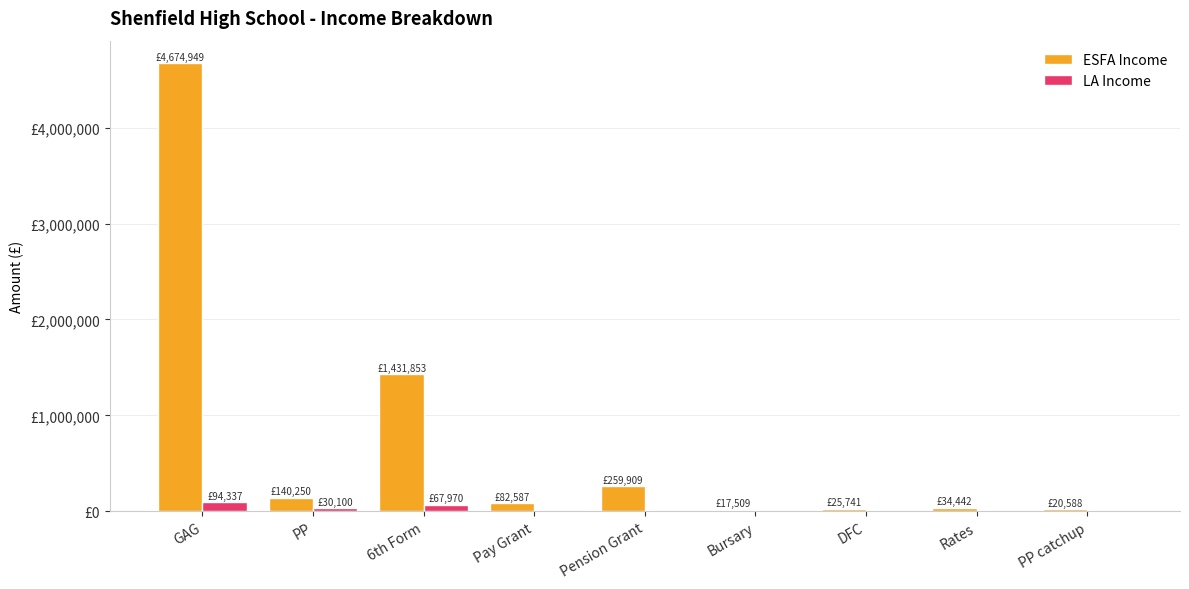

Which series changed the most between PP and Pay Grant?

ESFA Income